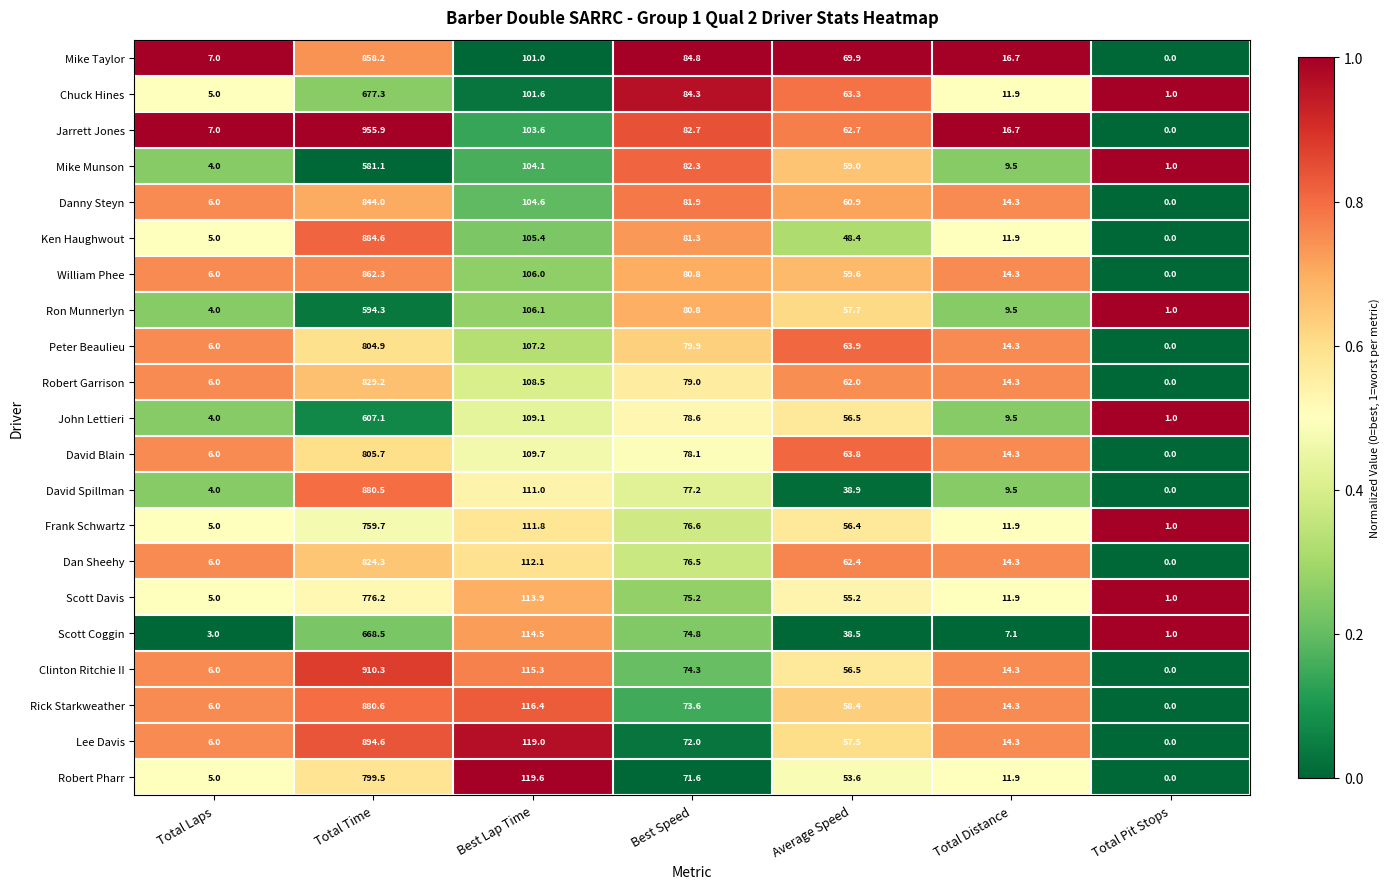

Is it true that Jarrett Jones equals 955.9 at Total Time?

True